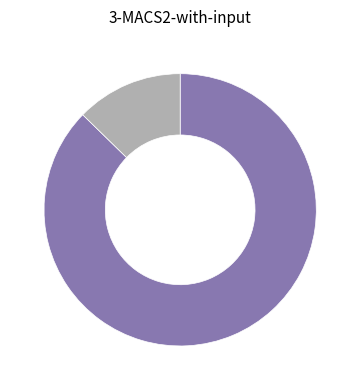

Is there any slice that represents more than half of the pie?

Yes